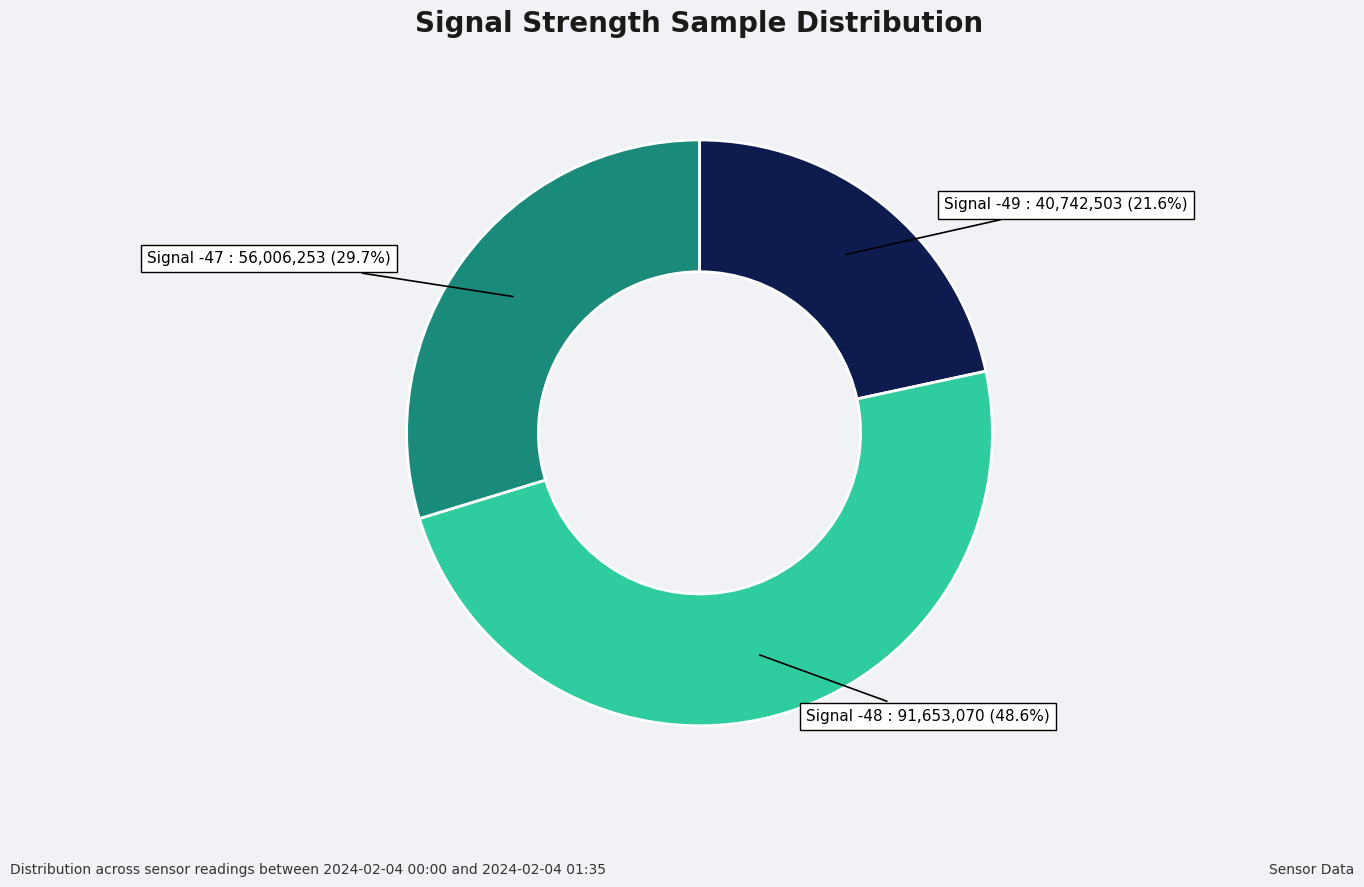

Combined, do Signal -48 and Signal -47 account for over 50%?

Yes